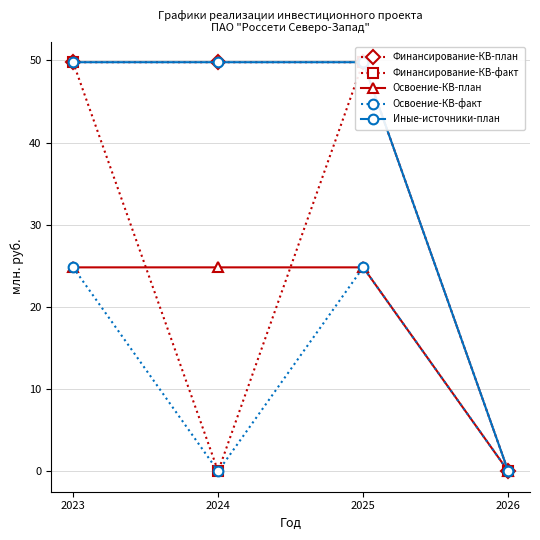

Does the chart have visible grid lines?

Yes